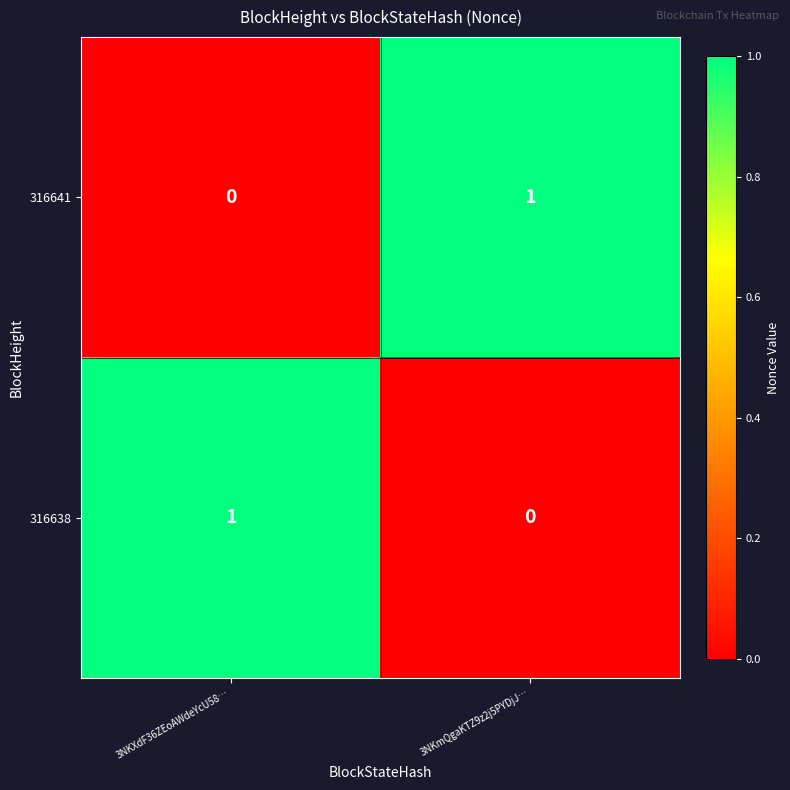

Is it true that 316641 equals 0 at 3NKXdF36ZEoAWdeYcU58…?

True